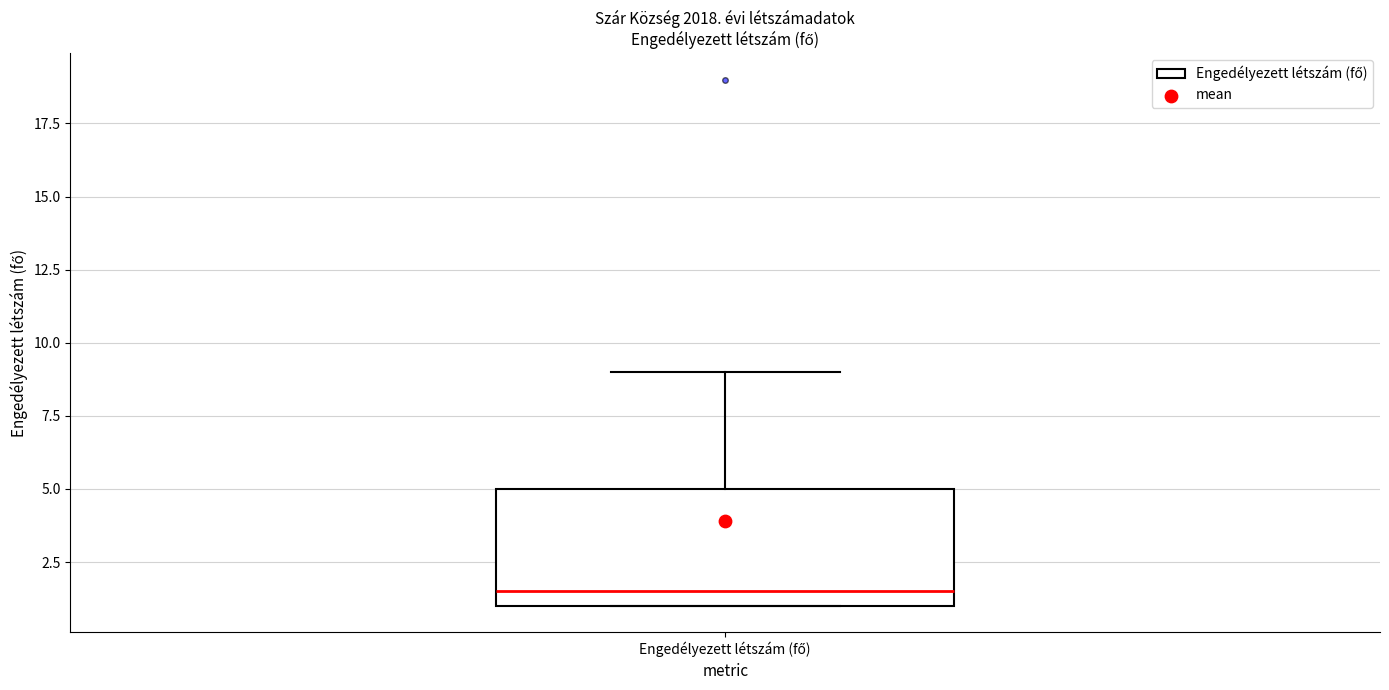

Transcribe this box plot: give where the median line is, the range the box spans, and where the two whiskers end, as read against the y-axis. The values are not printed on the chart, so give them approximately, as read against the axis.

median 1.5, box 1.0 to 5.0, whiskers 1.0 to 9.0